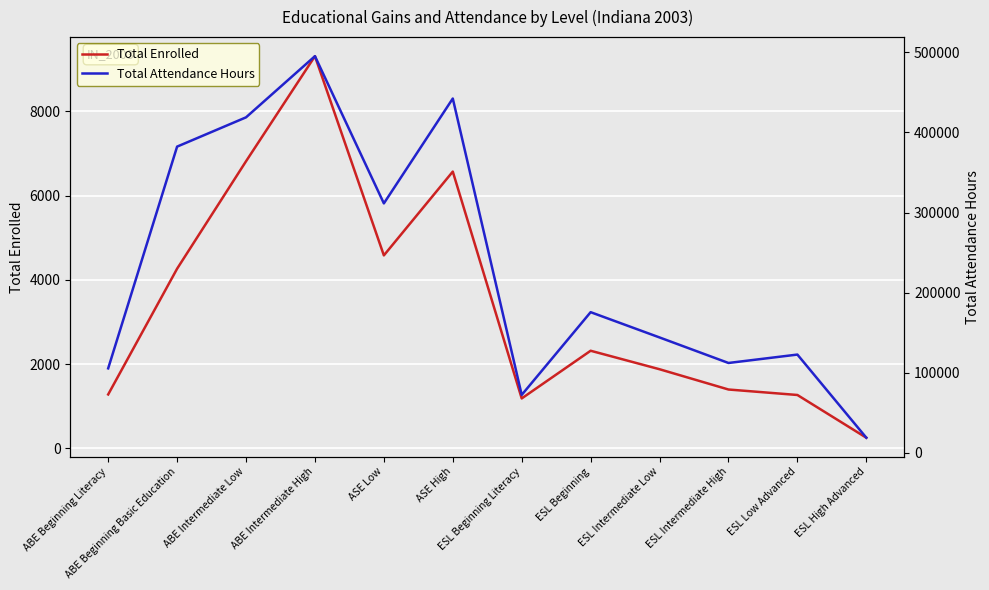

How many interior local peaks does the Total Attendance Hours series have?

4